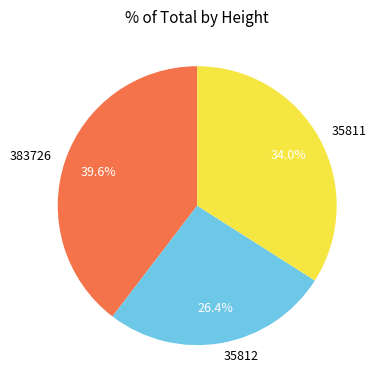

Which category has the biggest portion of the pie?

383726